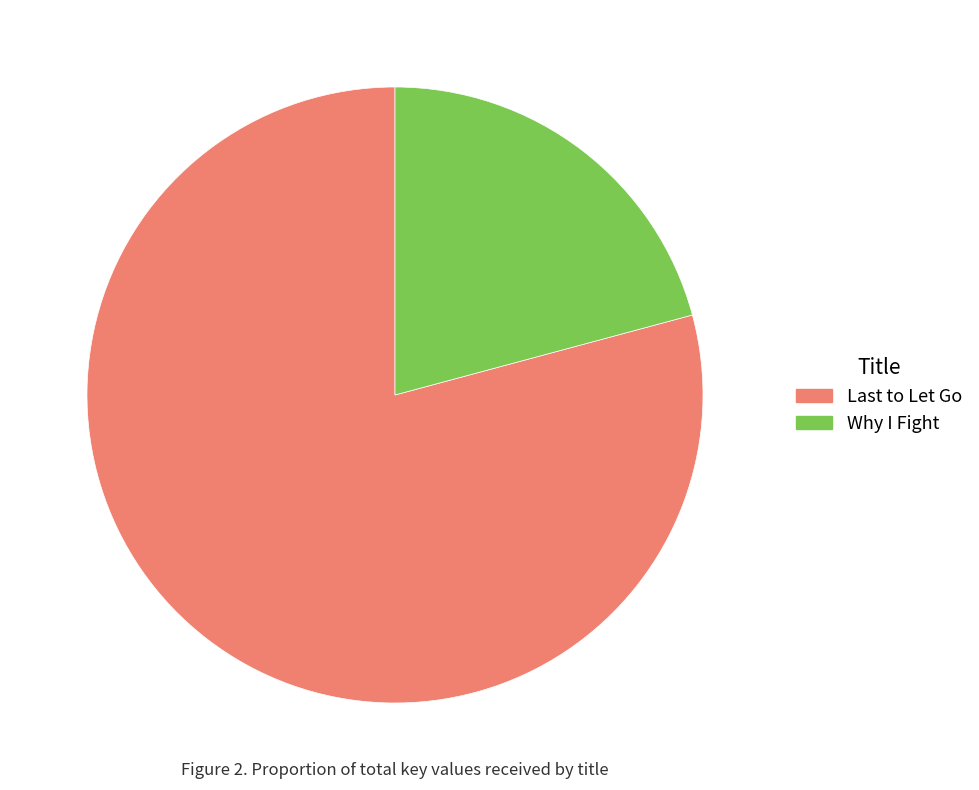

Does Why I Fight represent more than half of the total?

No